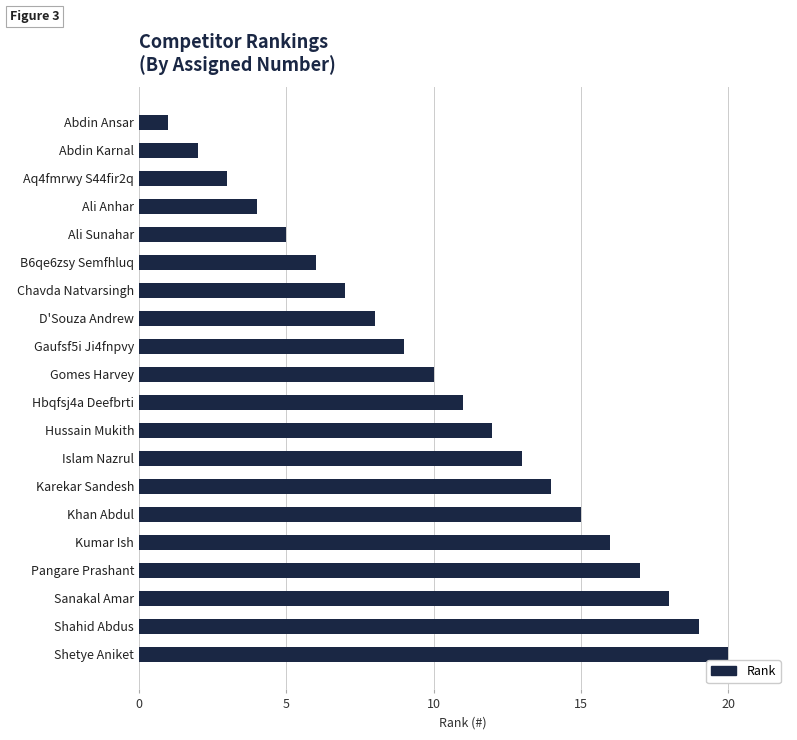

At which category does the chart reach its minimum across all series?

Abdin Ansar